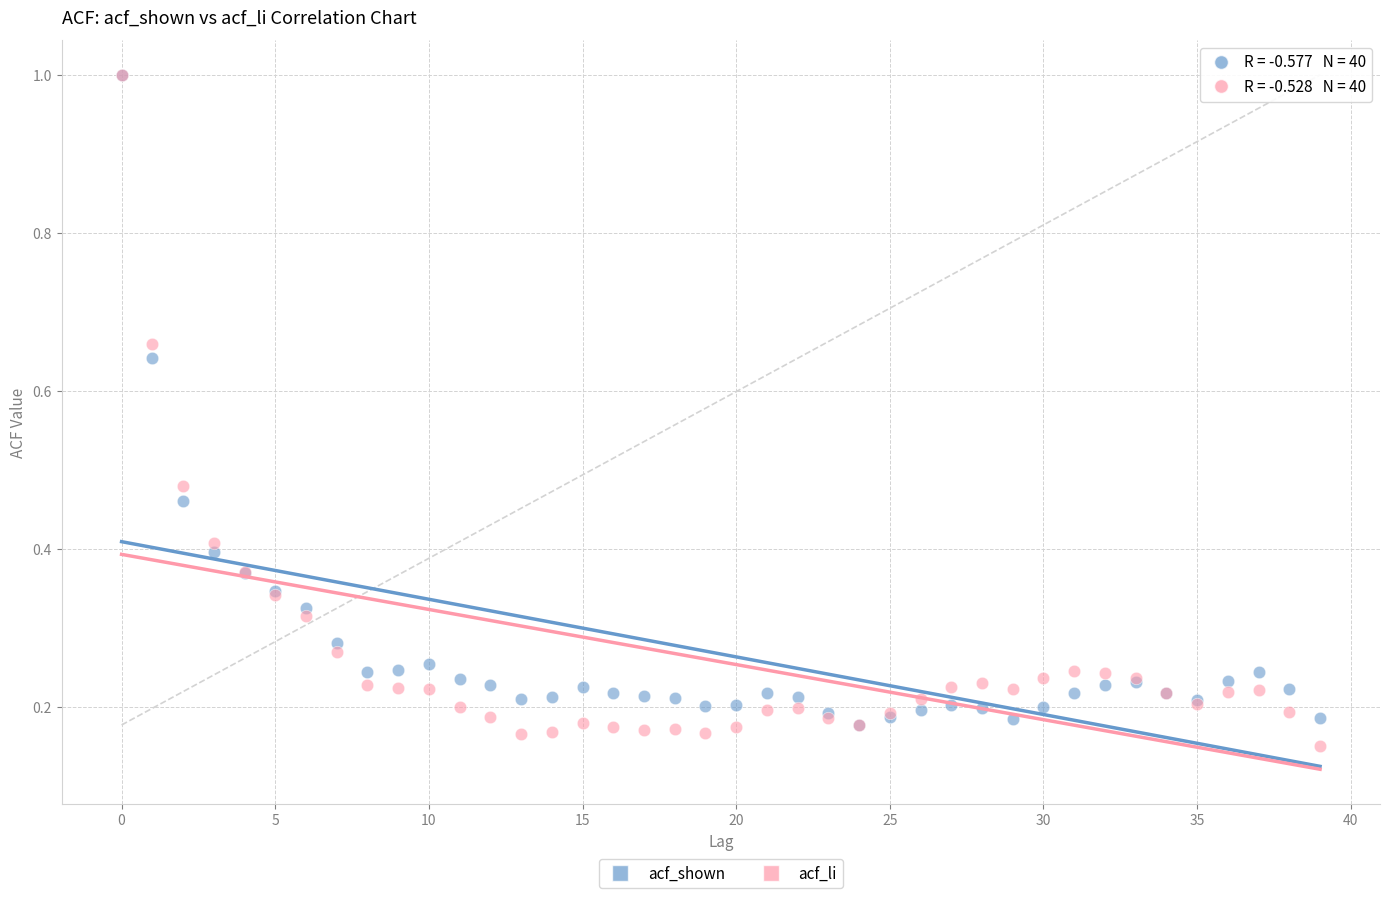

What are all the series names shown in the legend?

acf_shown, acf_li